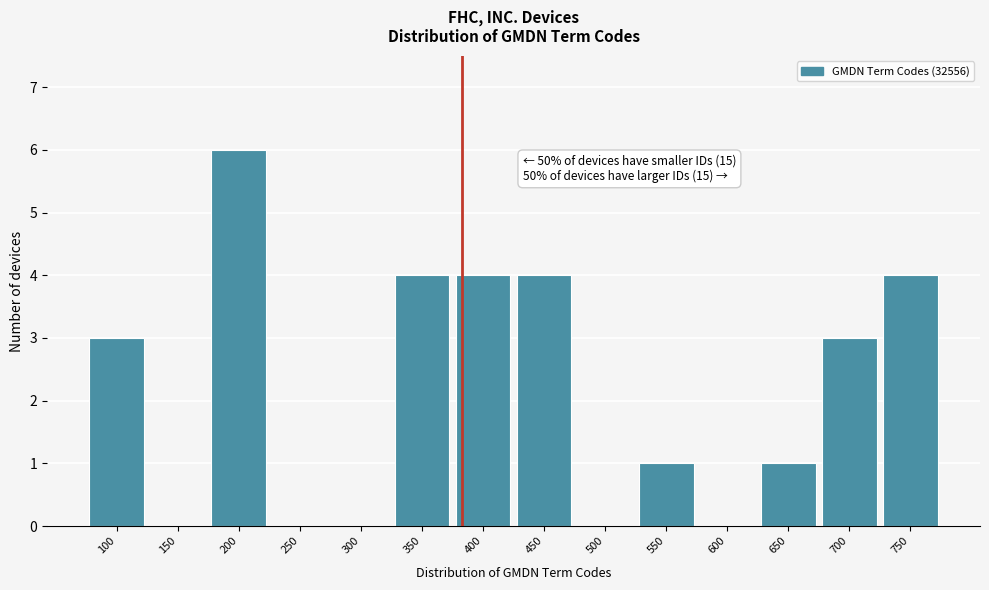

Reading right to left, transcribe all the data shown in this chart.

750=4	700=3	650=1	600=0	550=1	500=0	450=4	400=4	350=4	300=0	250=0	200=6	150=0	100=3